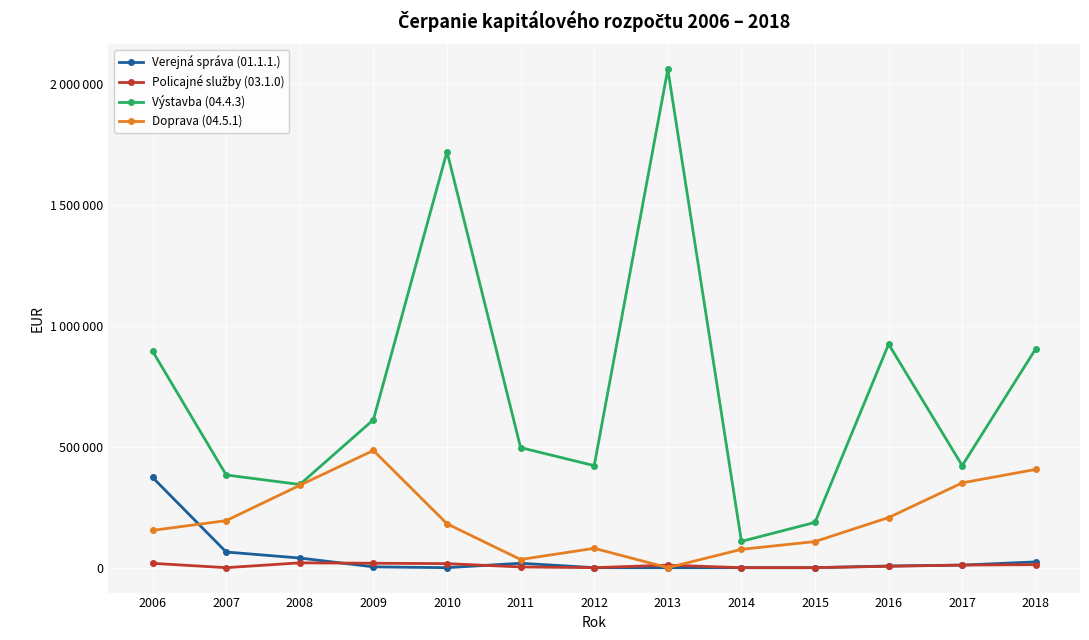

Is this an area chart (filled region under the line)?

No